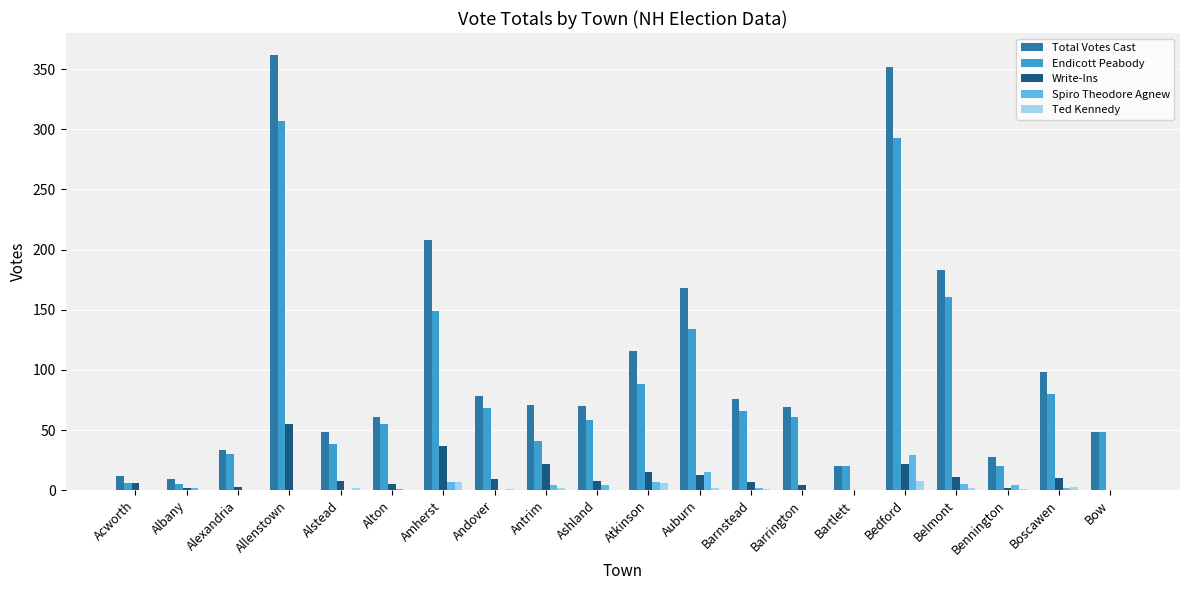

Is it true that Total Votes Cast equals 70 at Ashland?

True